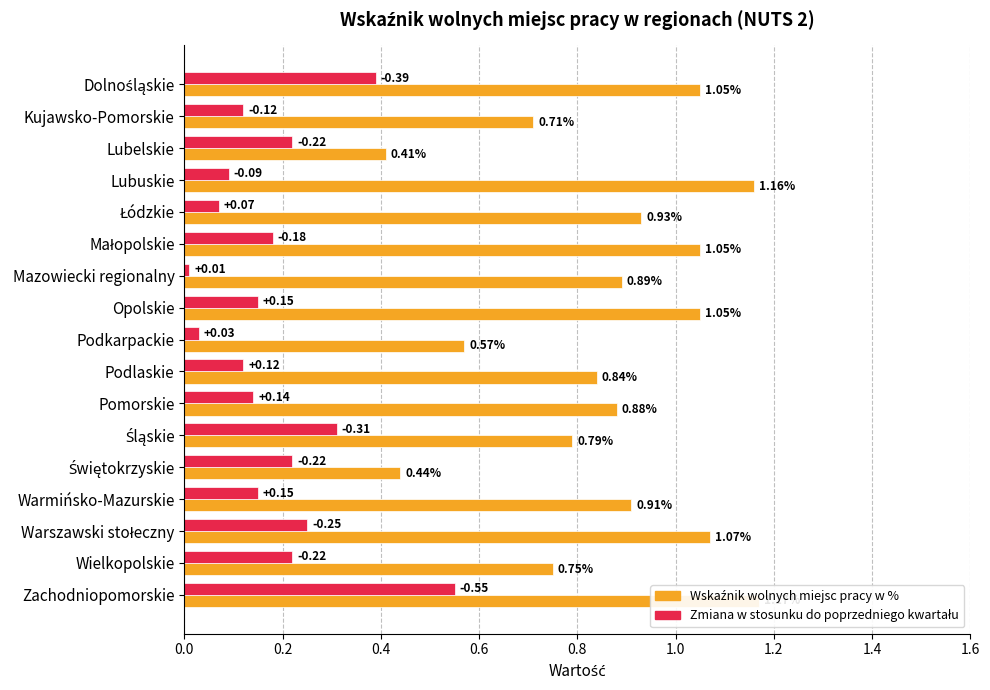

The value of Zmiana w stosunku do poprzedniego kwartału (abs) at Lubelskie is 0.4. True or false?

False